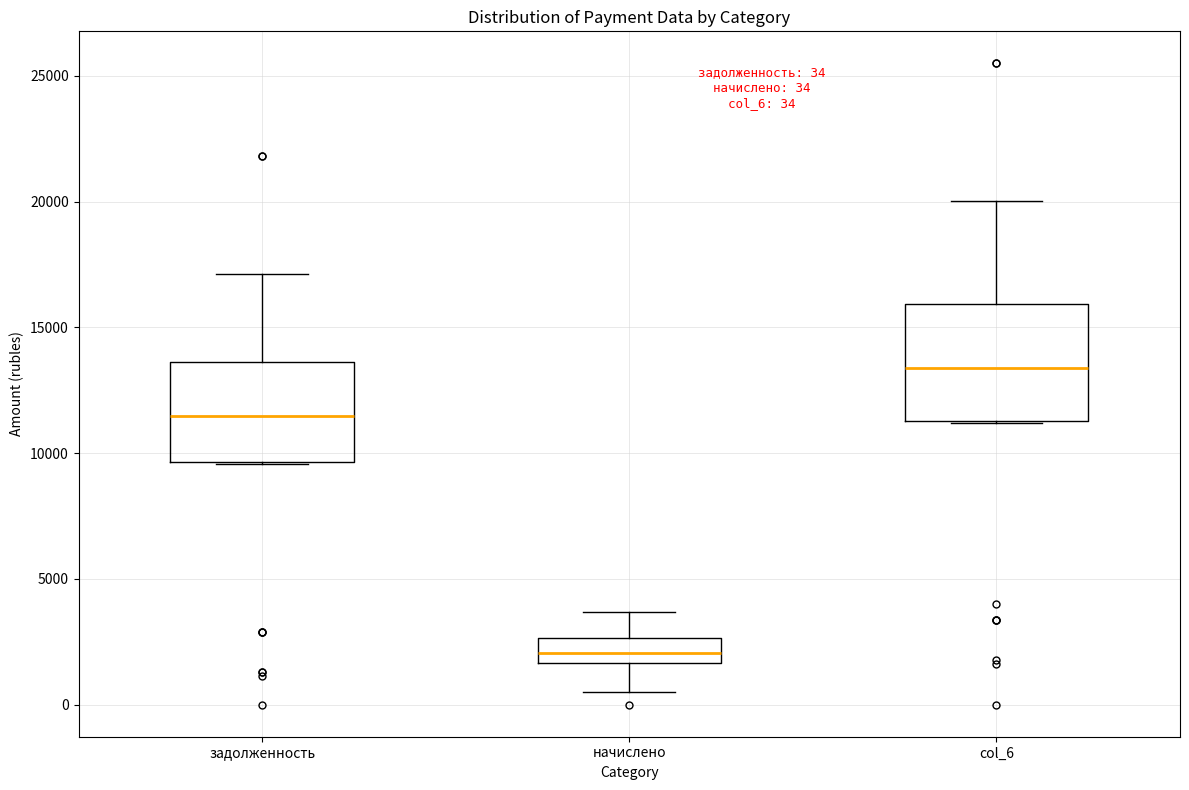

Which box is the tallest, from its lower edge to its upper edge?

col_6